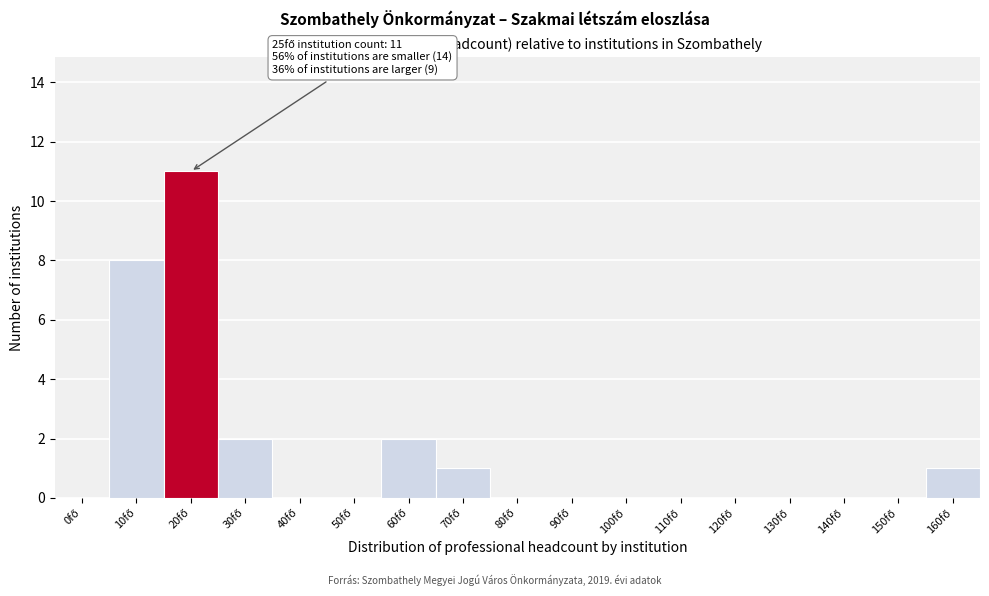

What is the greatest value displayed?

11